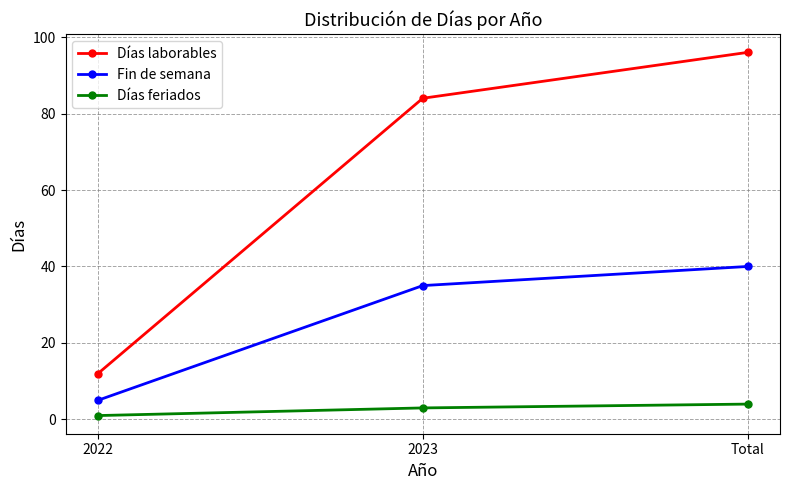

What is the spread (max minus min) of values at 2022?

11